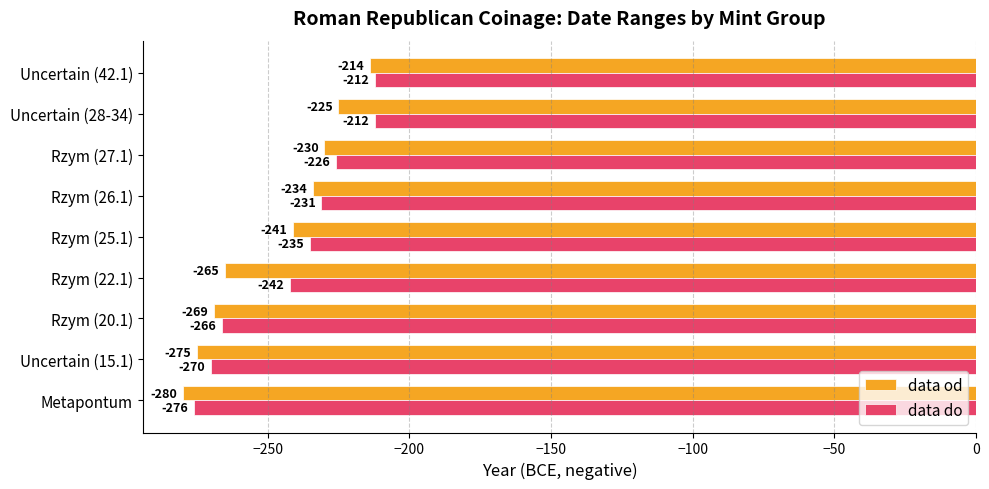

Count the number of data series in this chart.

2